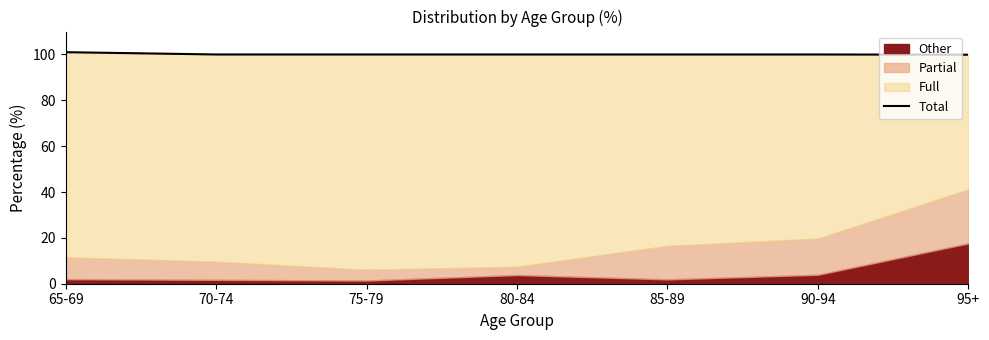

At which category does the chart reach its minimum across all series?

95+